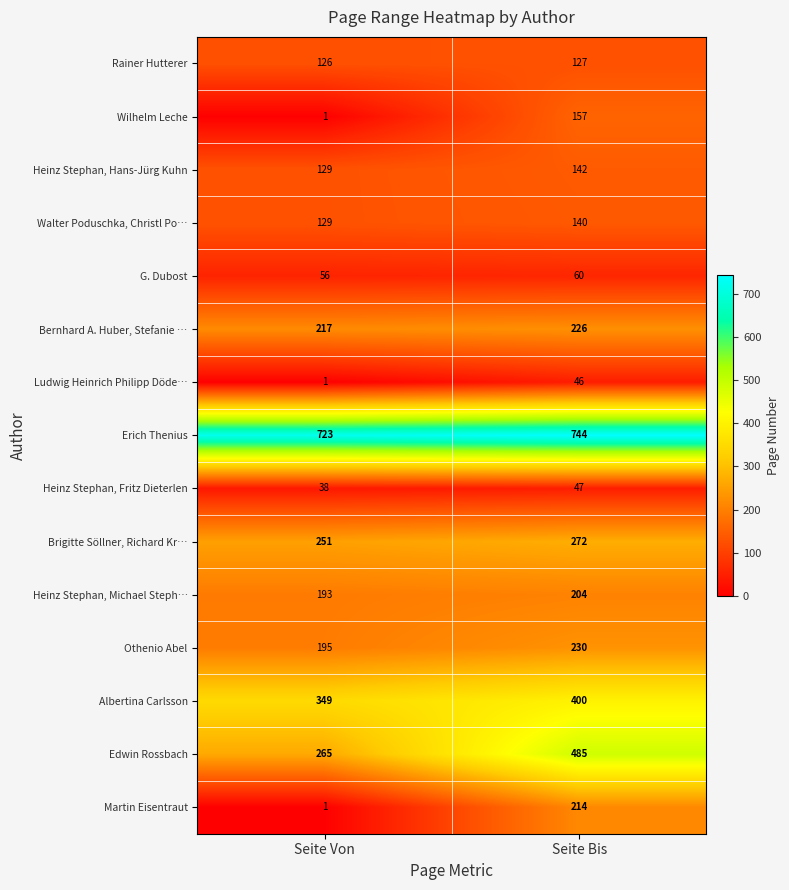

The value of Bernhard A. Huber, Stefanie … at Seite Von is 217. True or false?

True